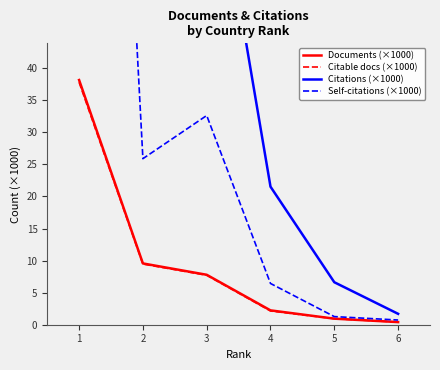

Between 5 and 6, which series saw the biggest shift?

Citations (×1000)